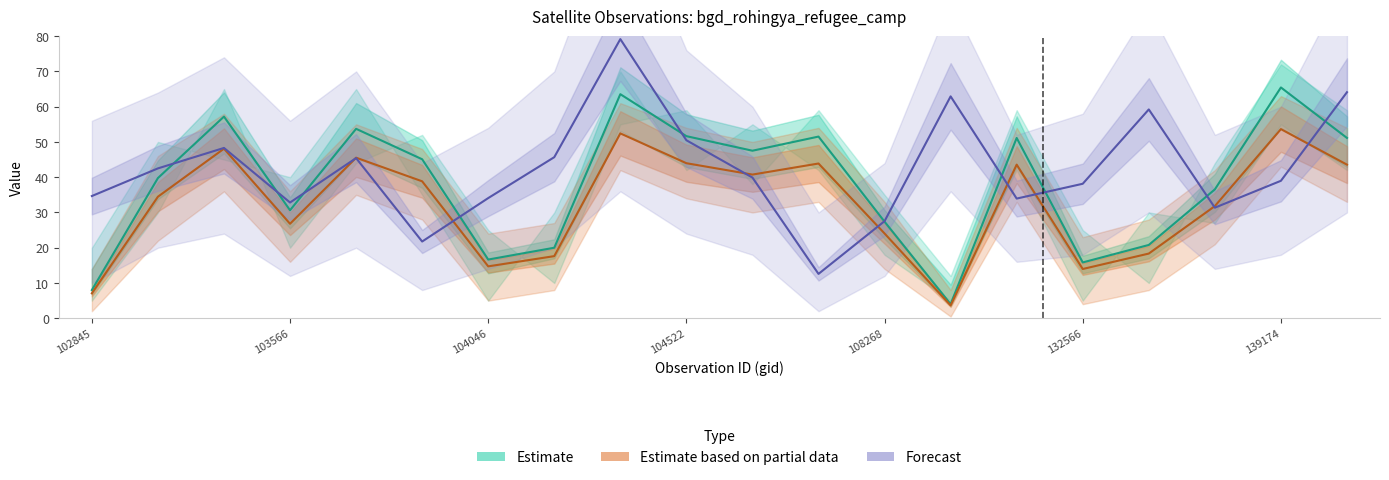

True or false: Estimate based on partial data has a value of 17.1 at 139174.

False